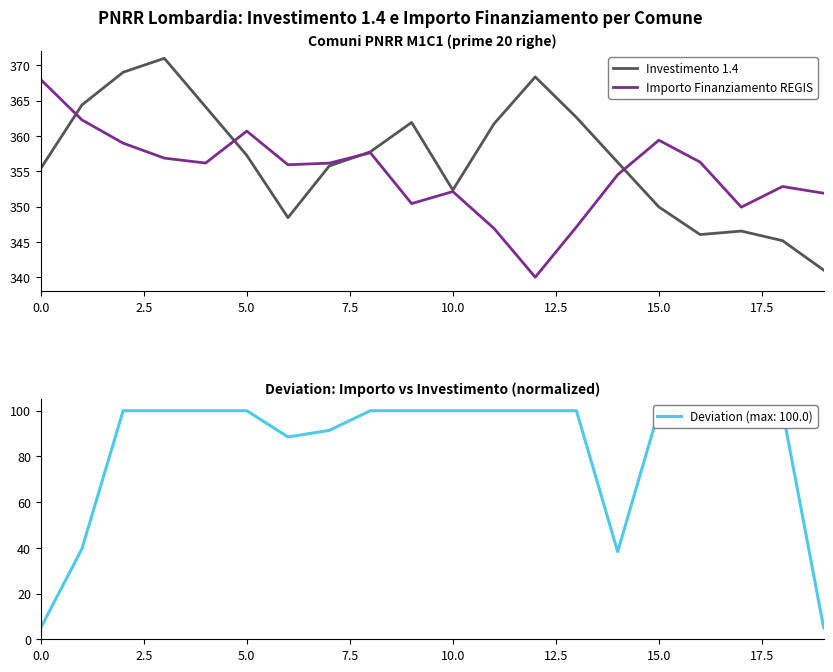

True or false: Importo Finanziamento REGIS has a value of 352.1 at 10.0.

True